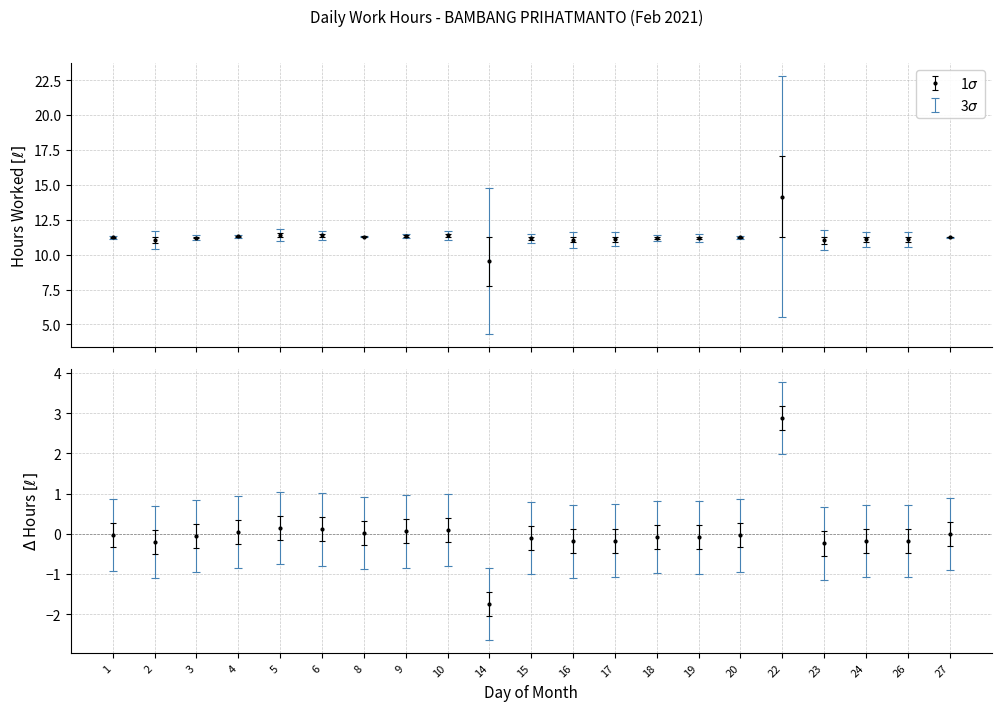

Are the bars grouped side by side (vs. stacked)?

No